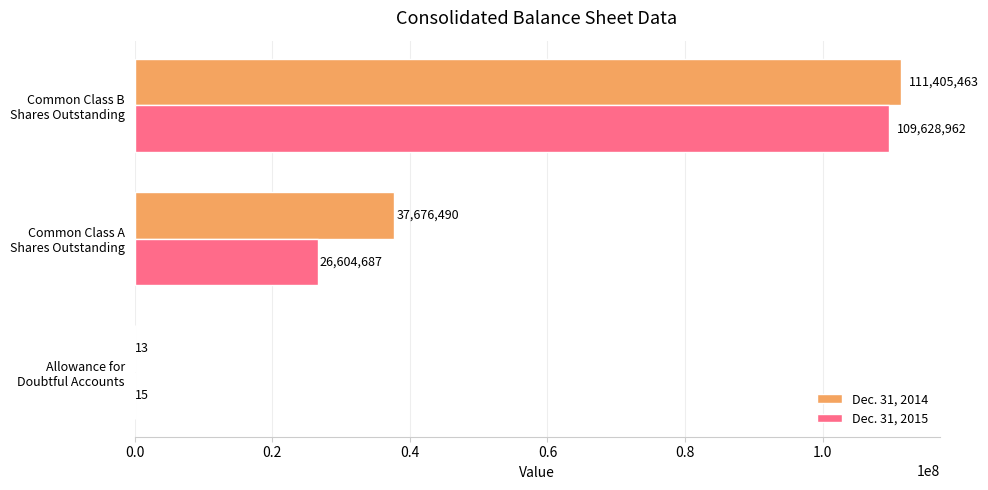

How many series are shown in this chart?

2